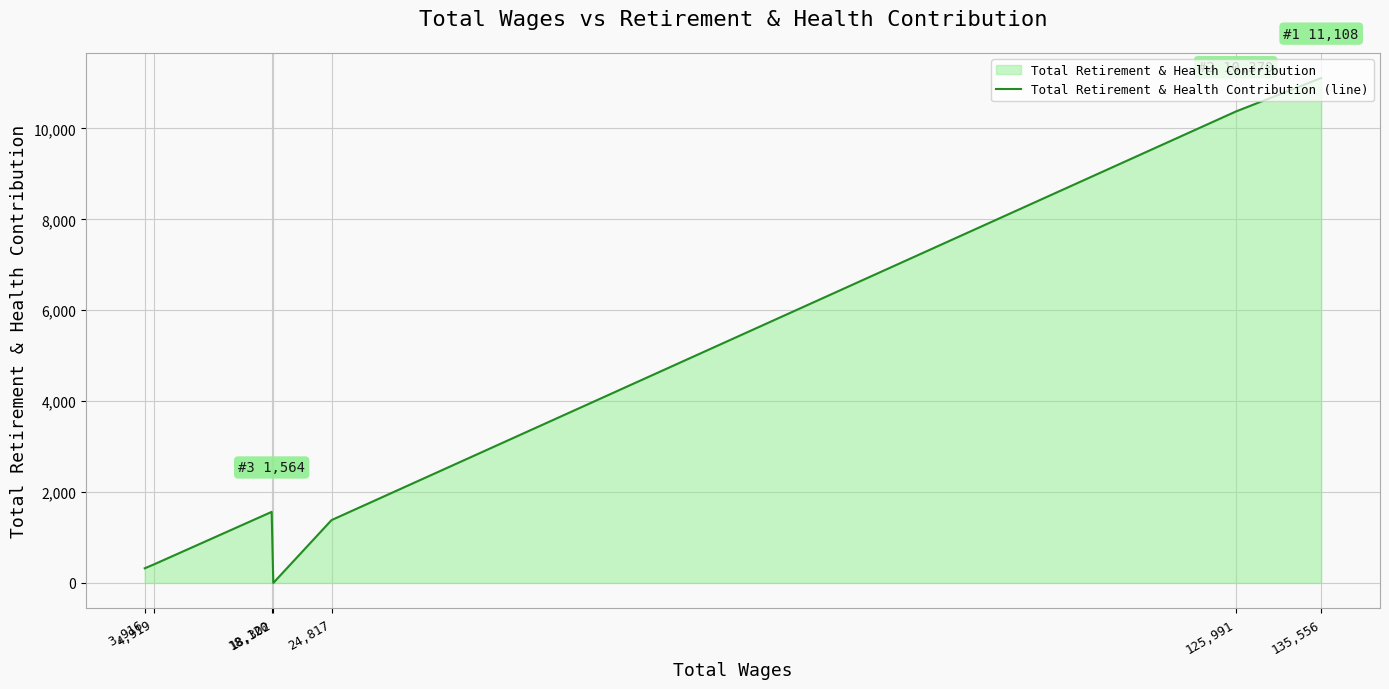

What is the label of the 3rd point from the left?

18,120